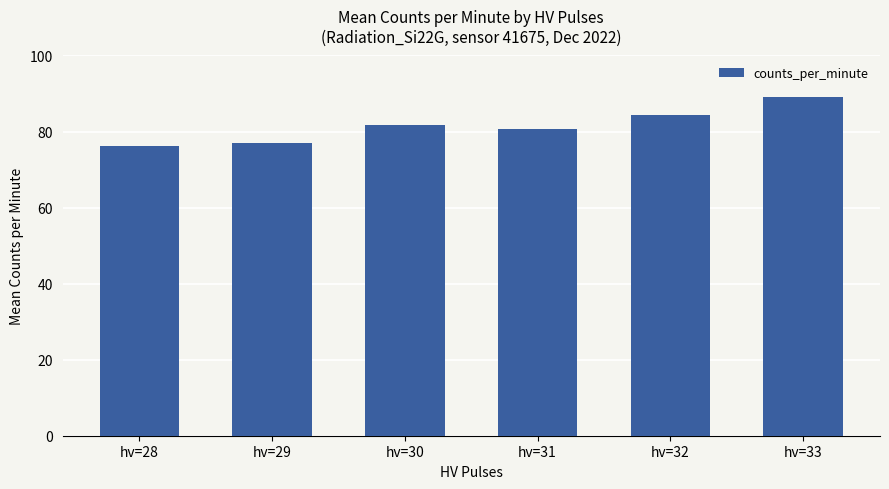

What is the value of the 3rd bar from the left?

81.6